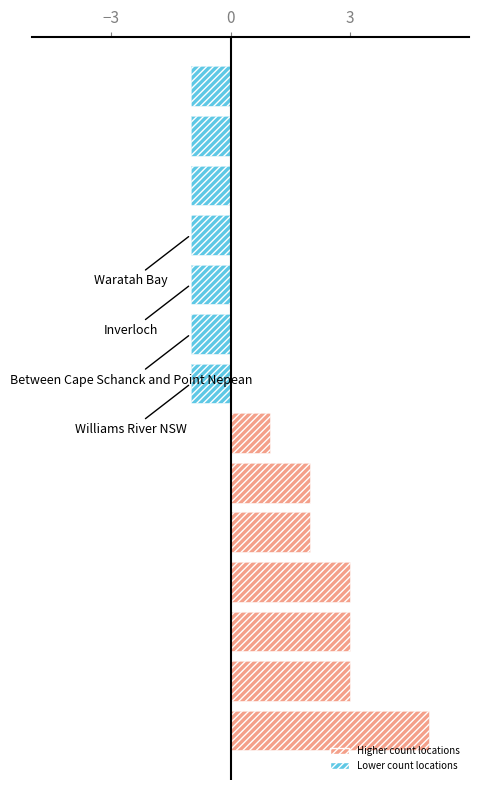

How many values are between -1 and 3?

13